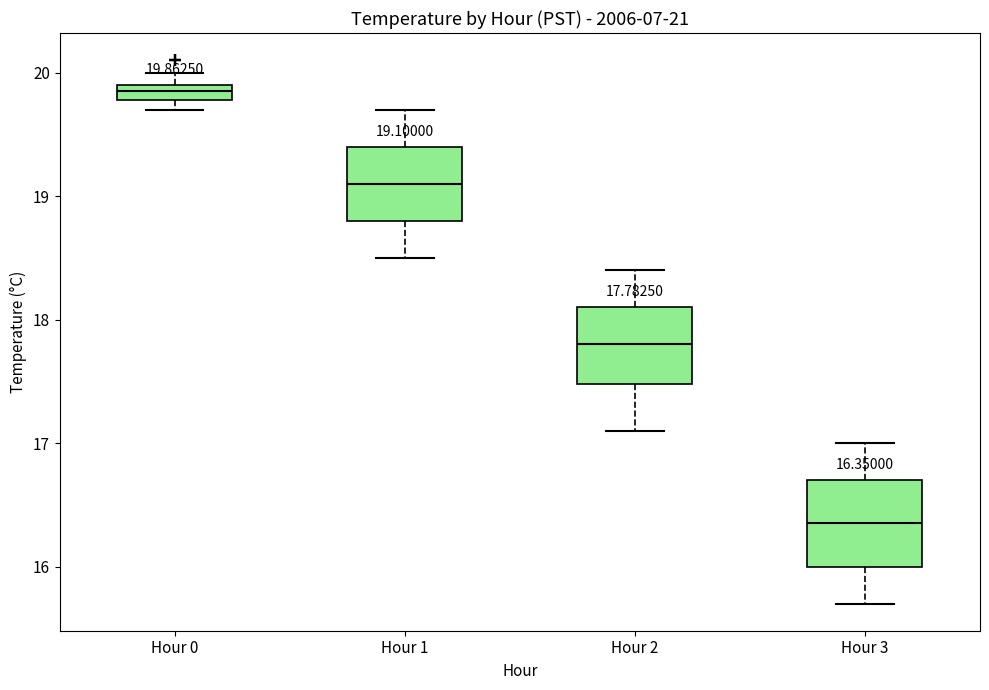

Which box's median line is the highest?

Hour 0